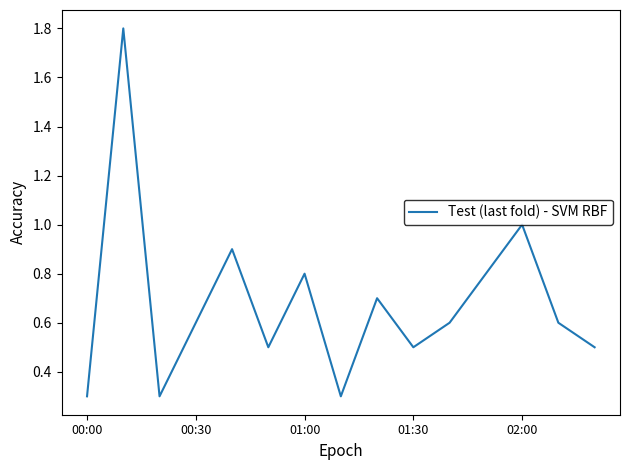

True or false: there are more than 1 points higher than both neighbors.

True